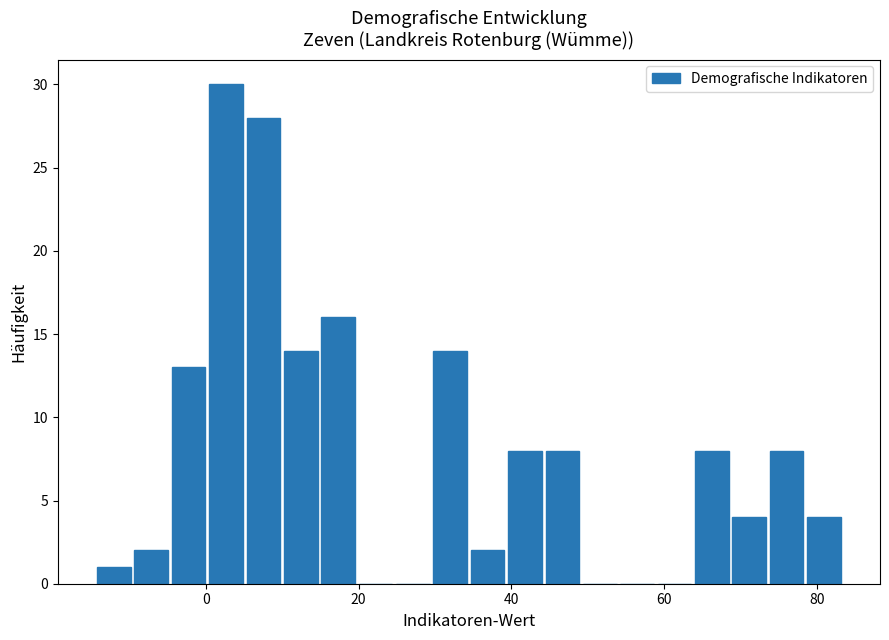

Around what value on the x-axis is the tallest bar? Give the approximate position of its centre, as read against the axis.

2